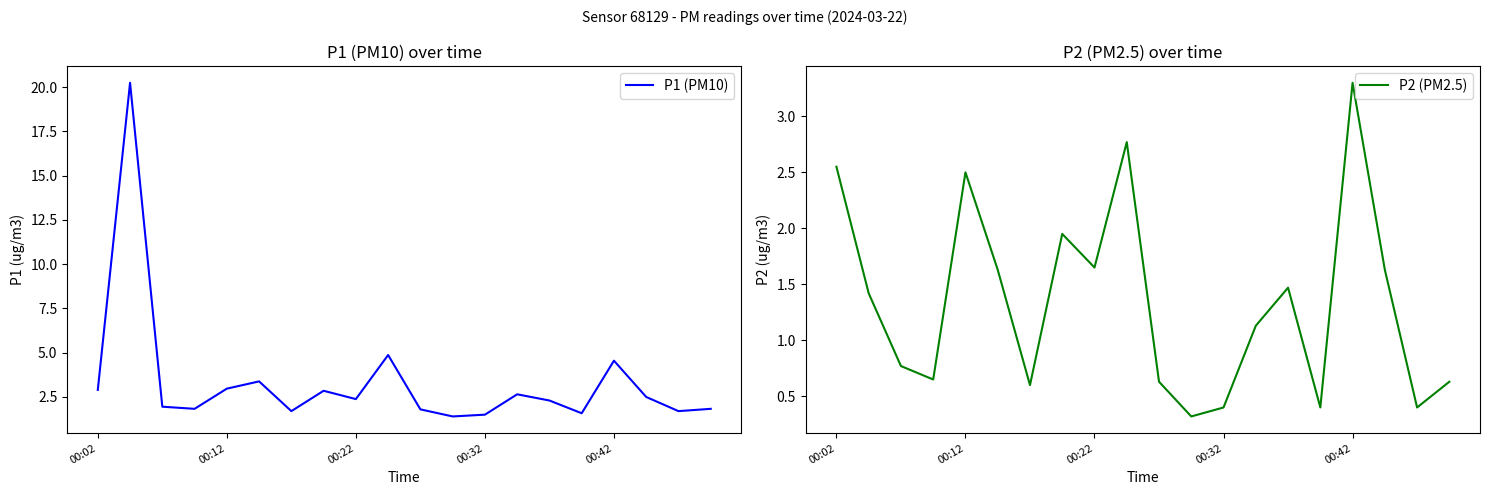

What is the approximate value of P2 (PM2.5) at 18?

0.4